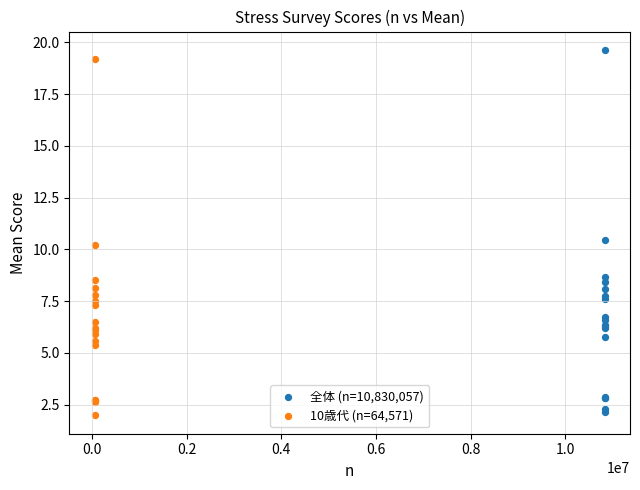

Which series has the widest spread of Y values?

全体 (n=10,830,057)